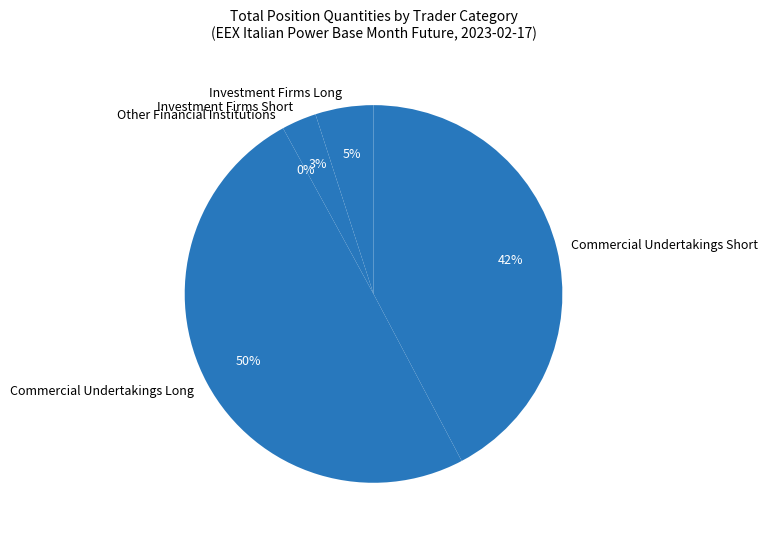

True or false: Investment Firms Long accounts for 5% of the total.

True